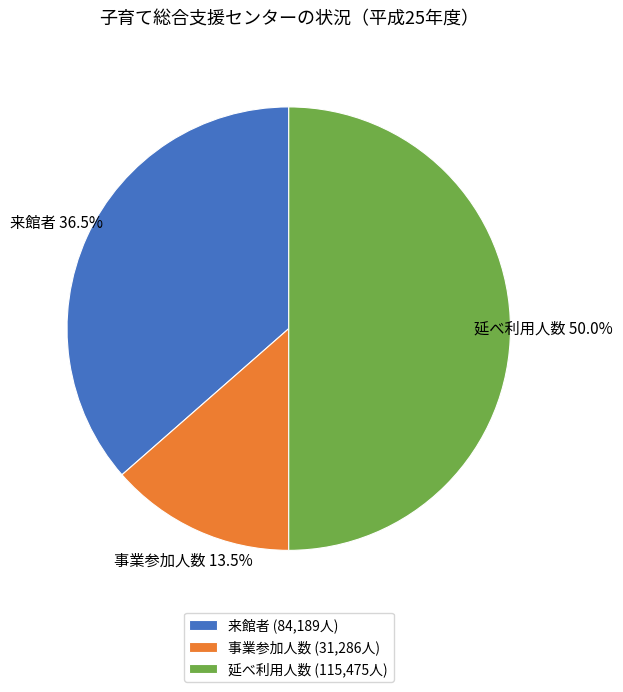

What percentage do 事業参加人数 and 延べ利用人数 together represent?

63.5%